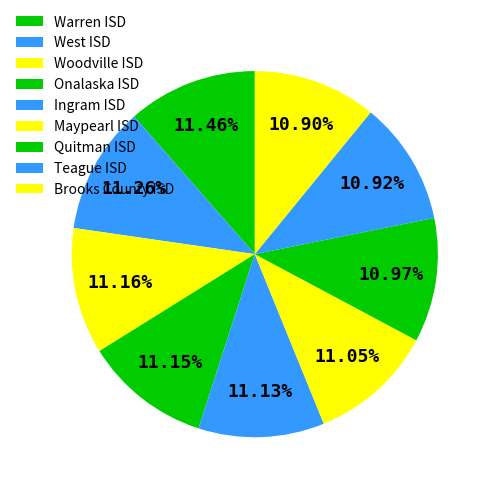

Count the number of slices in the pie.

9